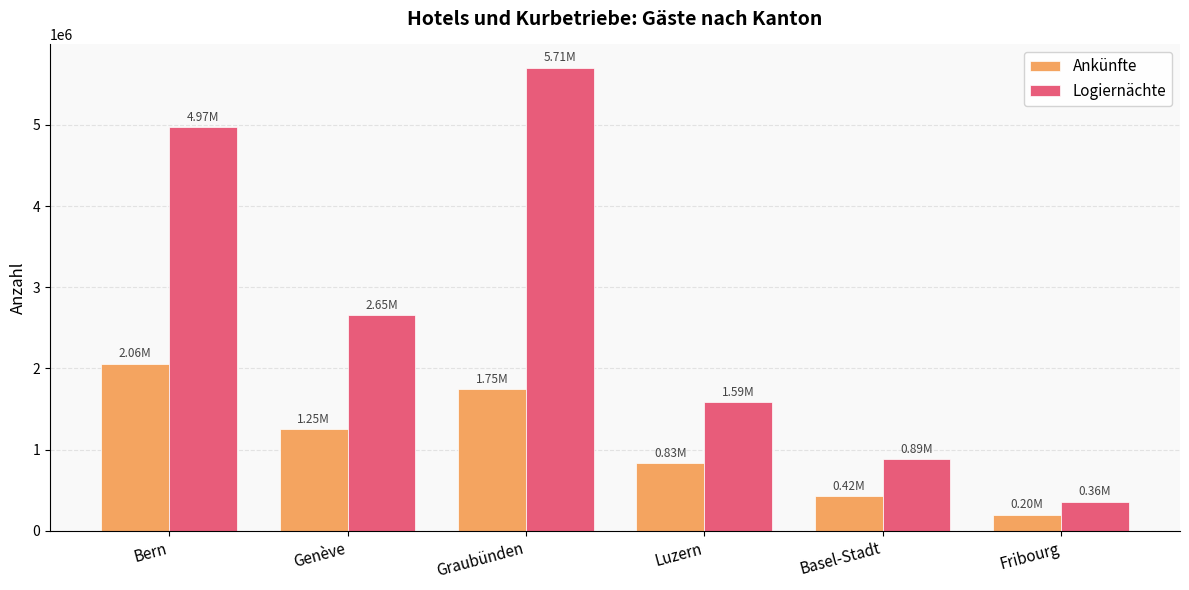

Rank the series at Genève from highest to lowest value.

Logiernächte, Ankünfte